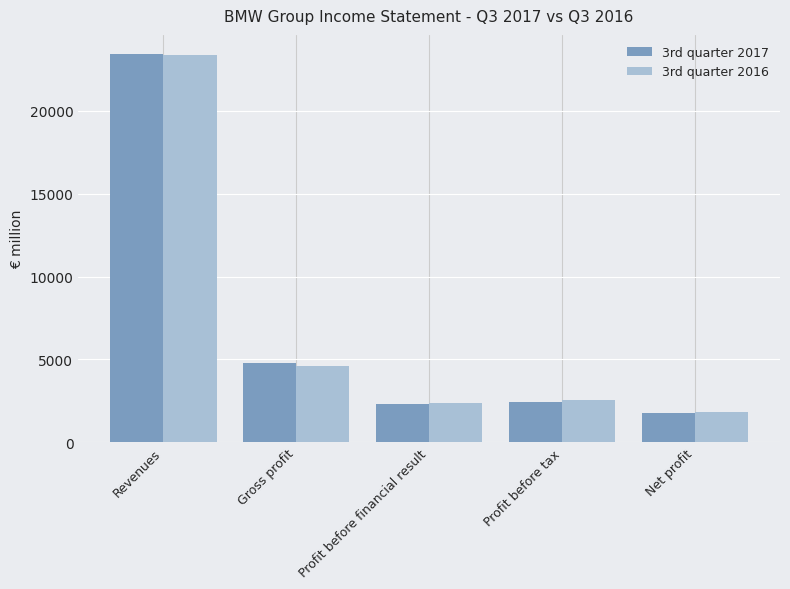

The value of 3rd quarter 2017 at Gross profit is 1556. True or false?

False